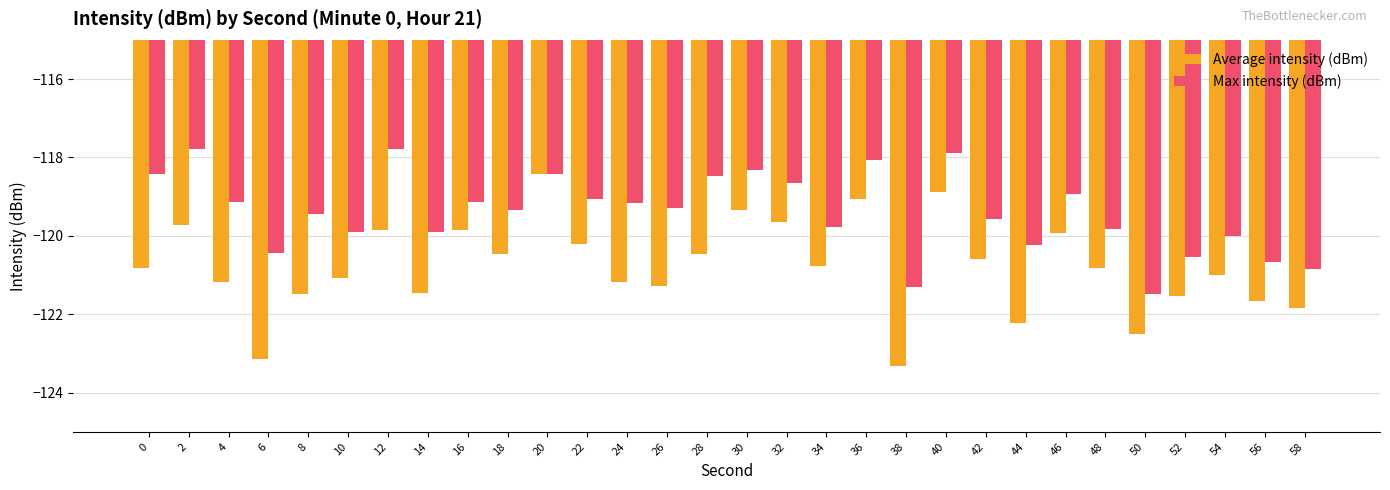

True or false: Max intensity (dBm) has a value of -118.3 at 30.

True